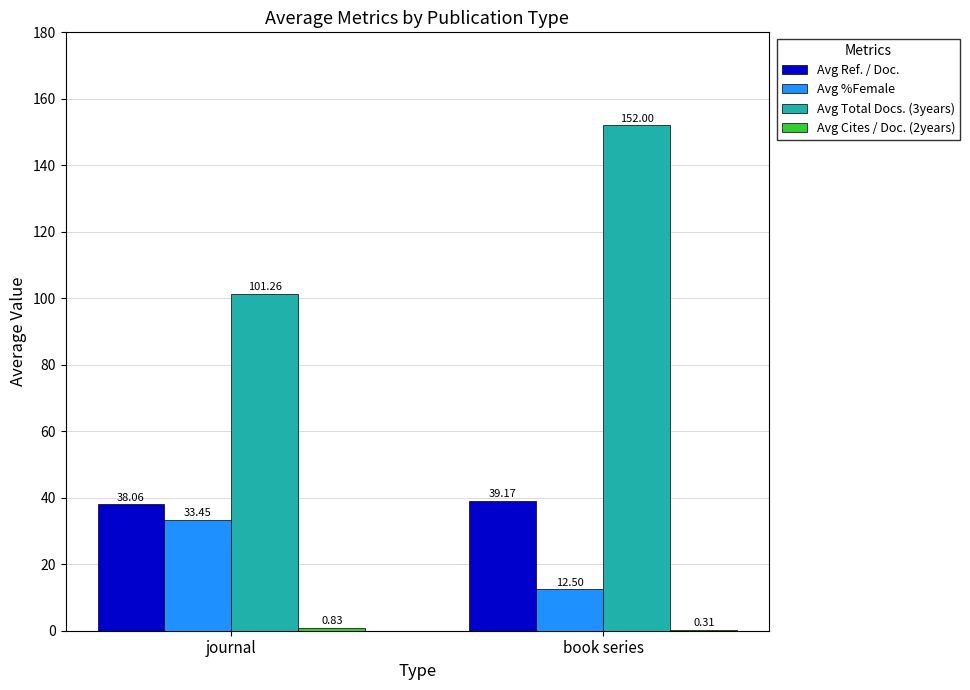

Are the bars horizontal?

No